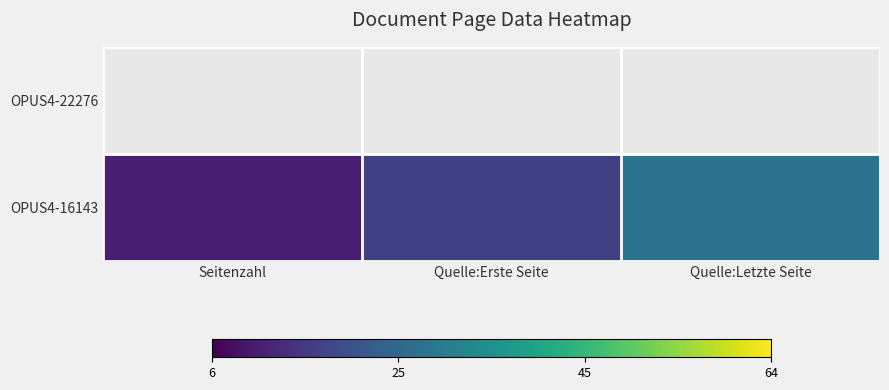

Which series changed the most between Seitenzahl and Quelle:Erste Seite?

OPUS4-22276